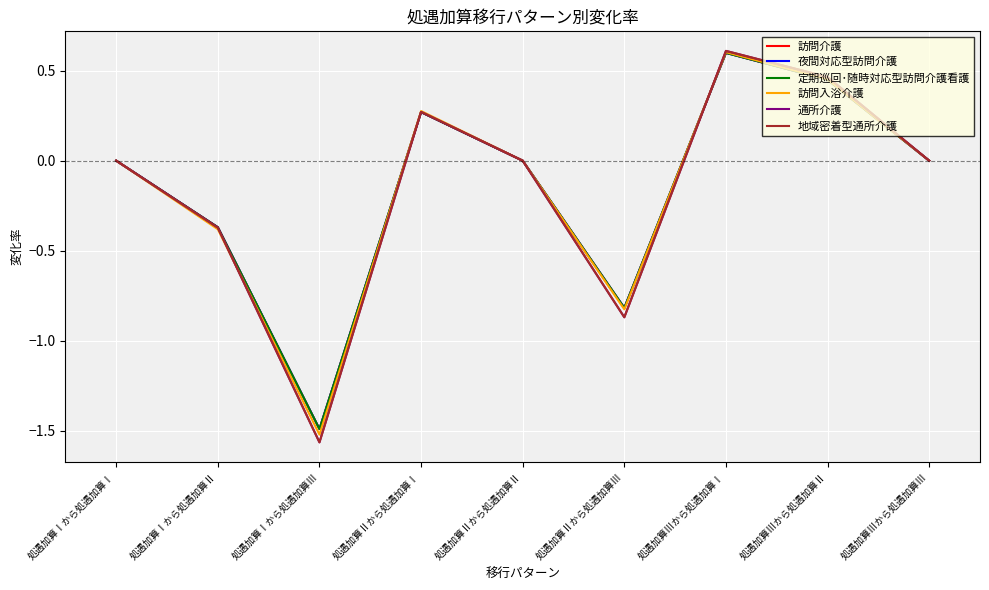

Does the chart have visible grid lines?

Yes